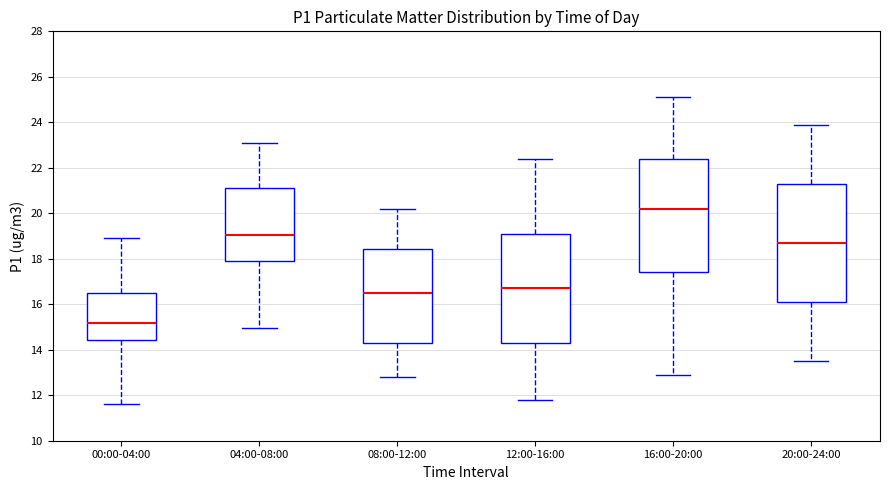

Where does the lower whisker of the box for 16:00-20:00 end on the y-axis? The values are not printed on the chart, so give them approximately, as read against the axis.

13.0